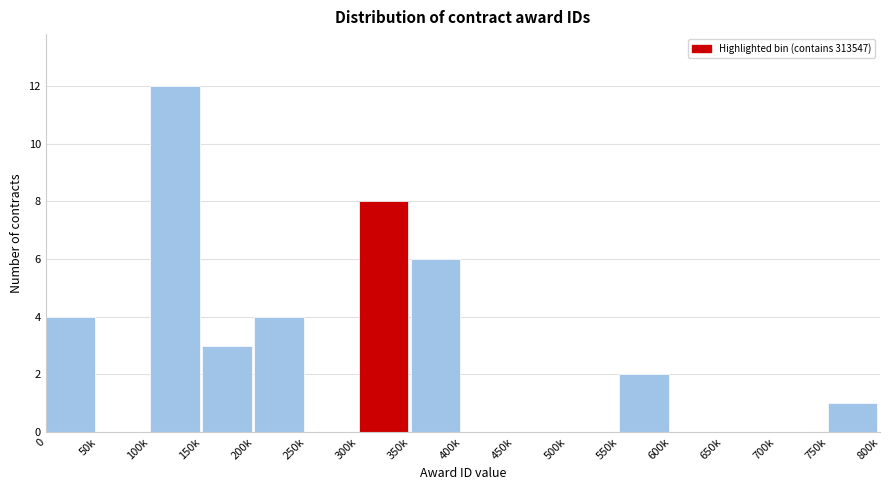

Reading right to left, list all the values displayed in this chart.

750k=1	700k=0	650k=0	600k=0	550k=2	500k=0	450k=0	400k=0	350k=6	300k=8	250k=0	200k=4	150k=3	100k=12	50k=0	0=4